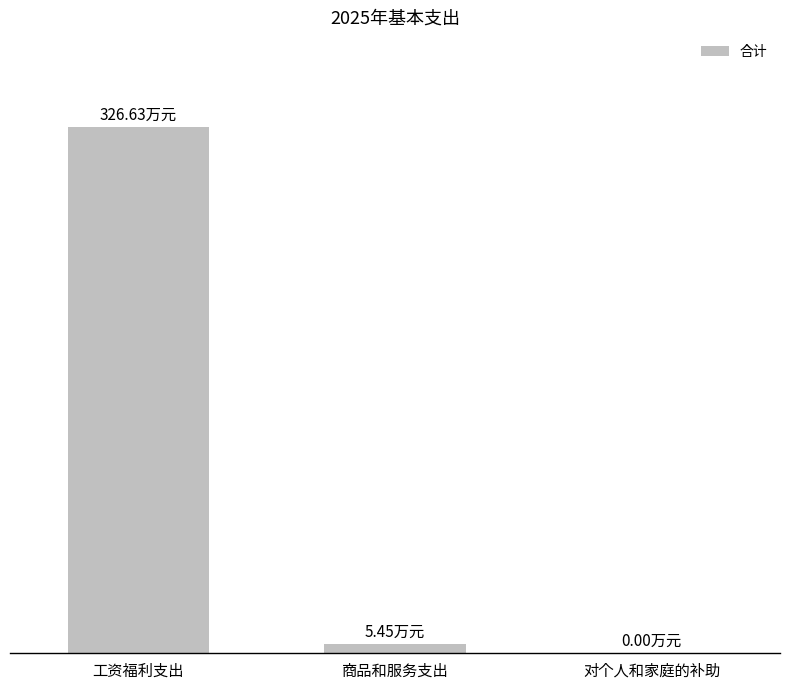

What is the difference between the maximum and minimum values?

326.6